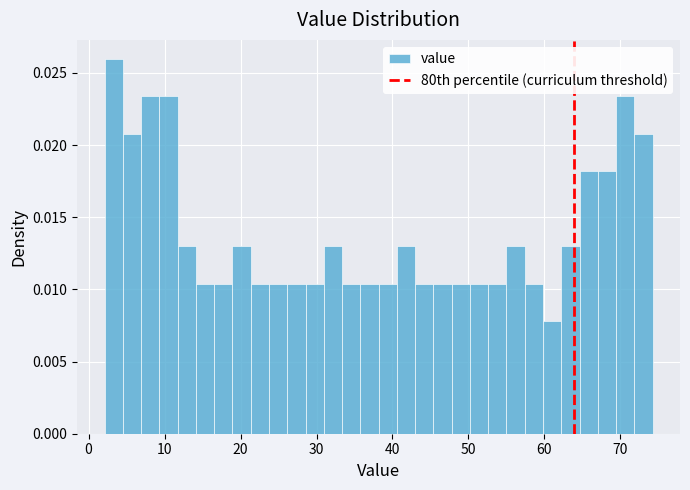

Read against the x-axis, roughly where is the centre of the tallest bar?

3